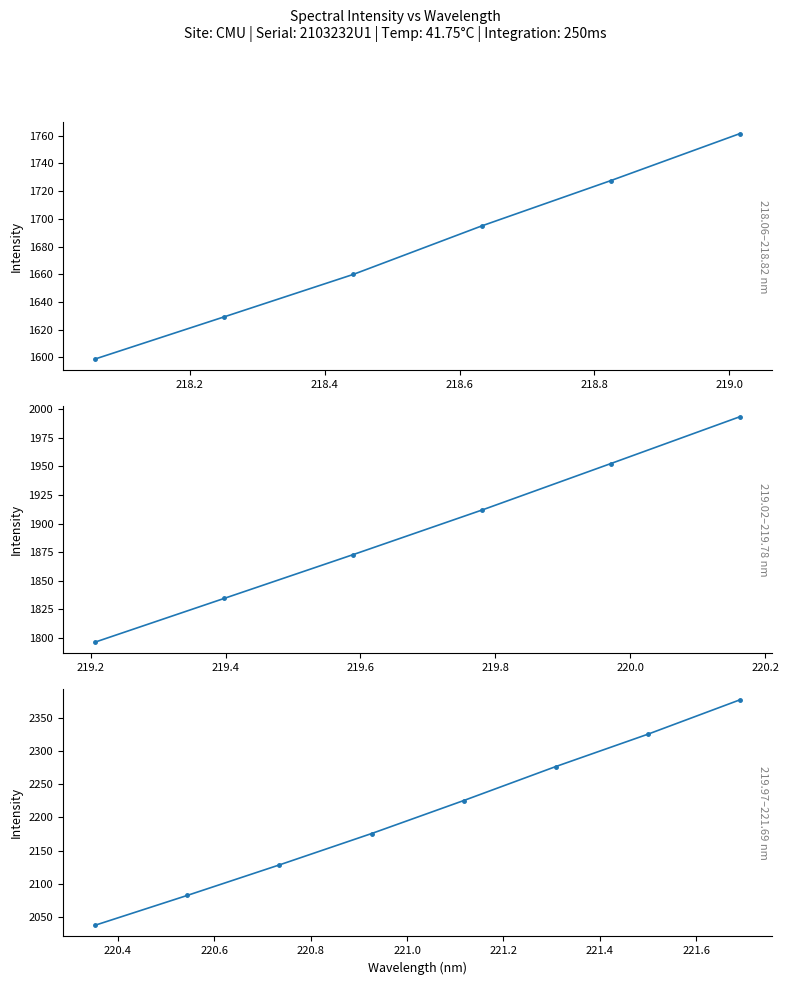

What is the value of the 11th point from the left?

1952.5